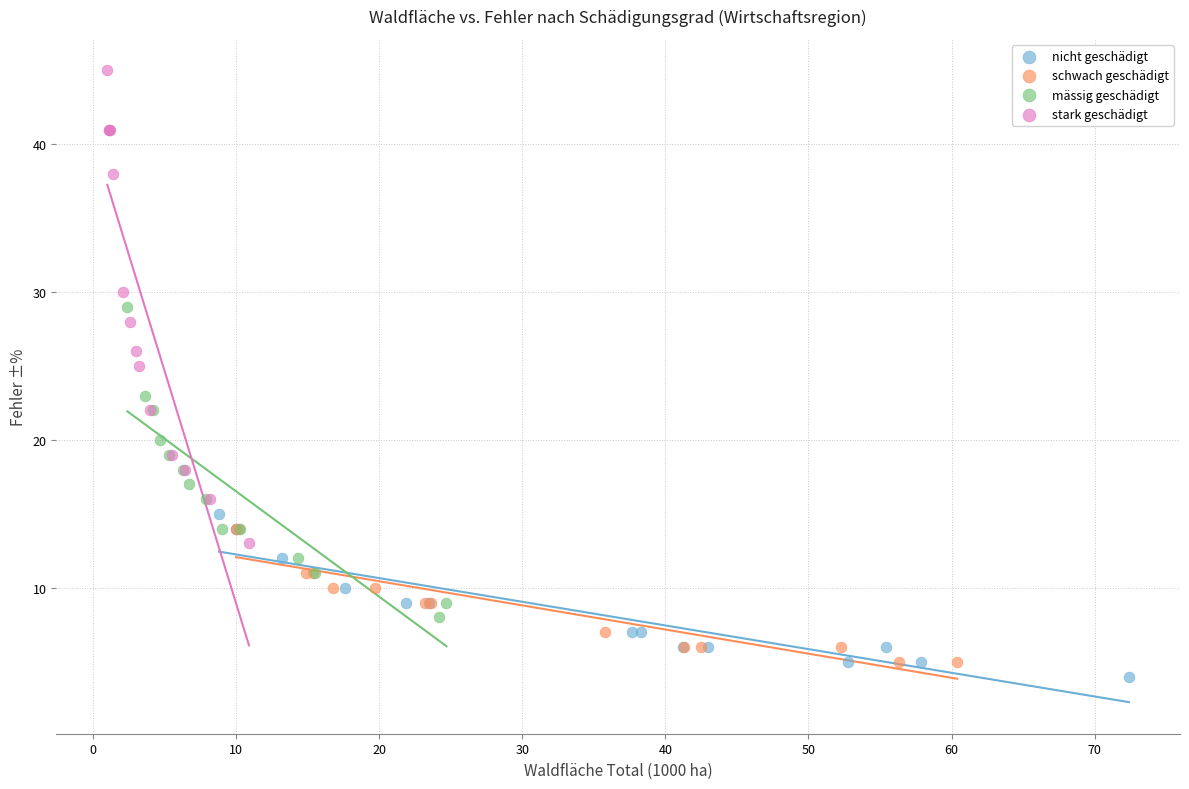

Which series contains the highest Y value?

stark geschädigt